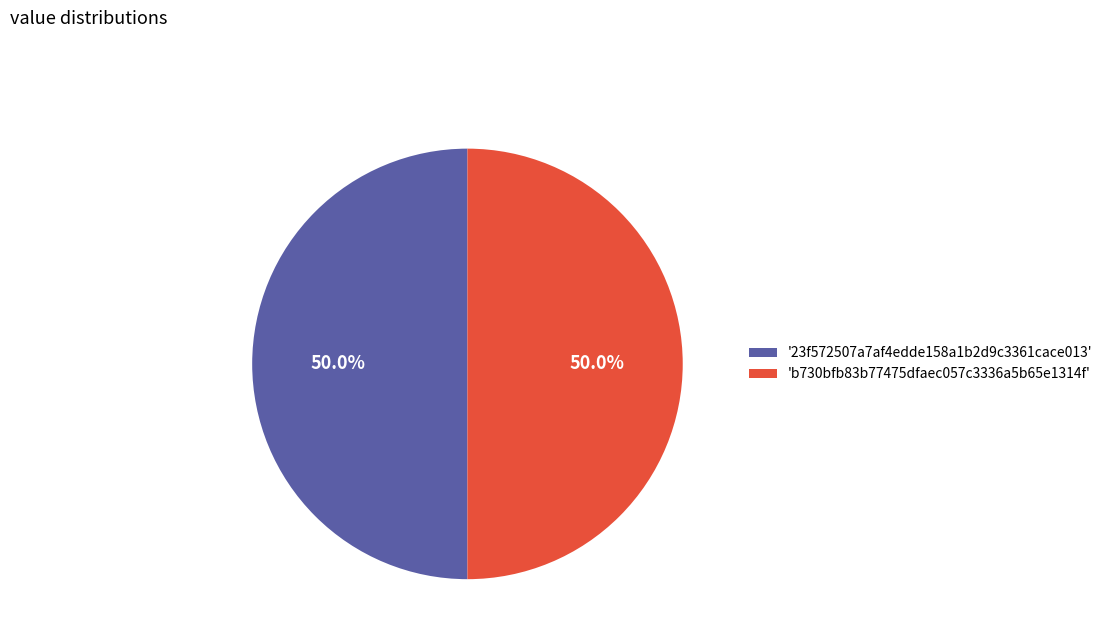

What portion of the pie excludes 'b730bfb83b77475dfaec057c3336a5b65e1314f'?

50.0%